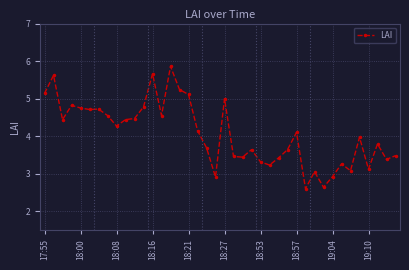

What is the value of the 25th point from the left?

3.3